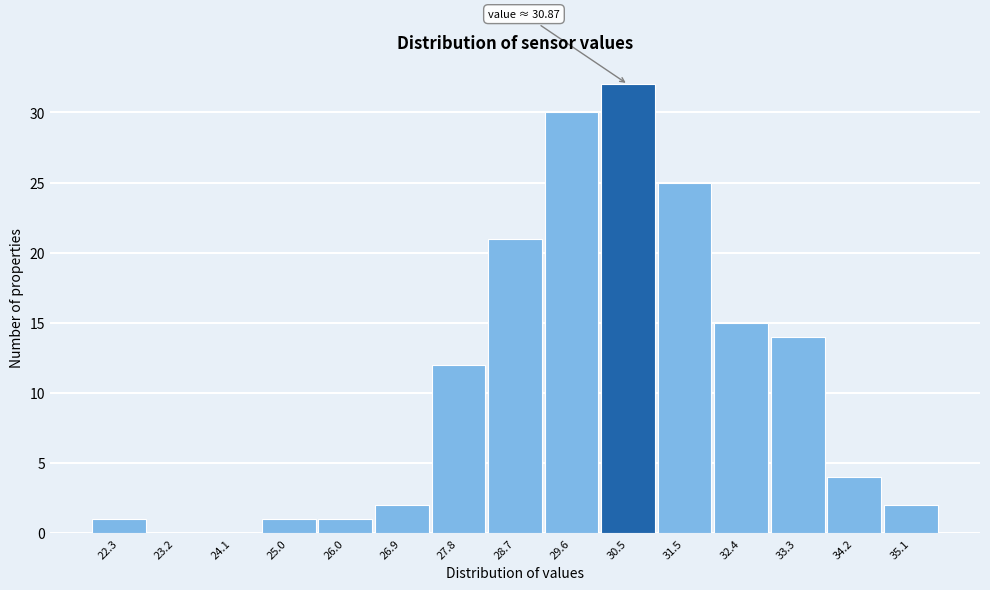

Reading right to left, transcribe all the data shown in this chart.

35.1=2	34.2=4	33.3=14	32.4=15	31.5=25	30.5=32	29.6=30	28.7=21	27.8=12	26.9=2	26.0=1	25.0=1	24.1=0	23.2=0	22.3=1